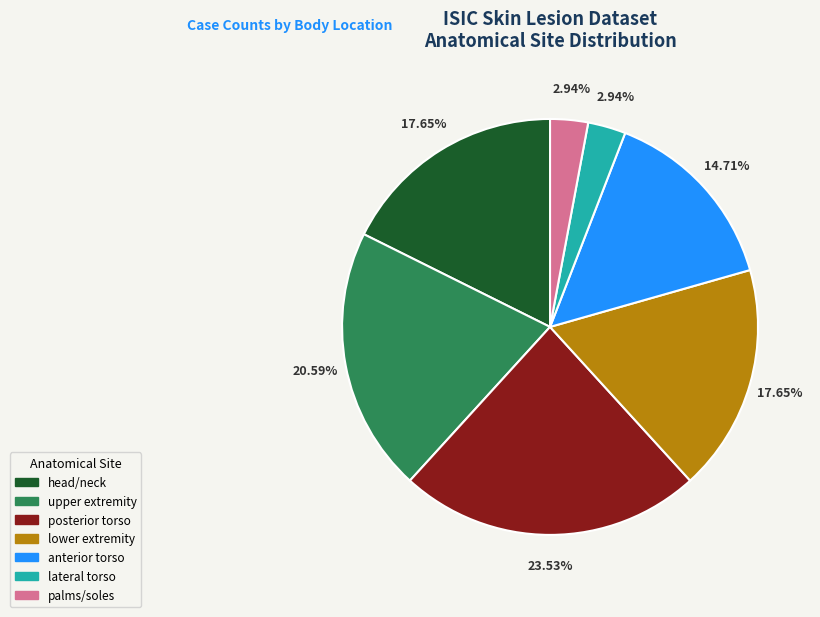

Combined, do lateral torso and palms/soles account for over 50%?

No